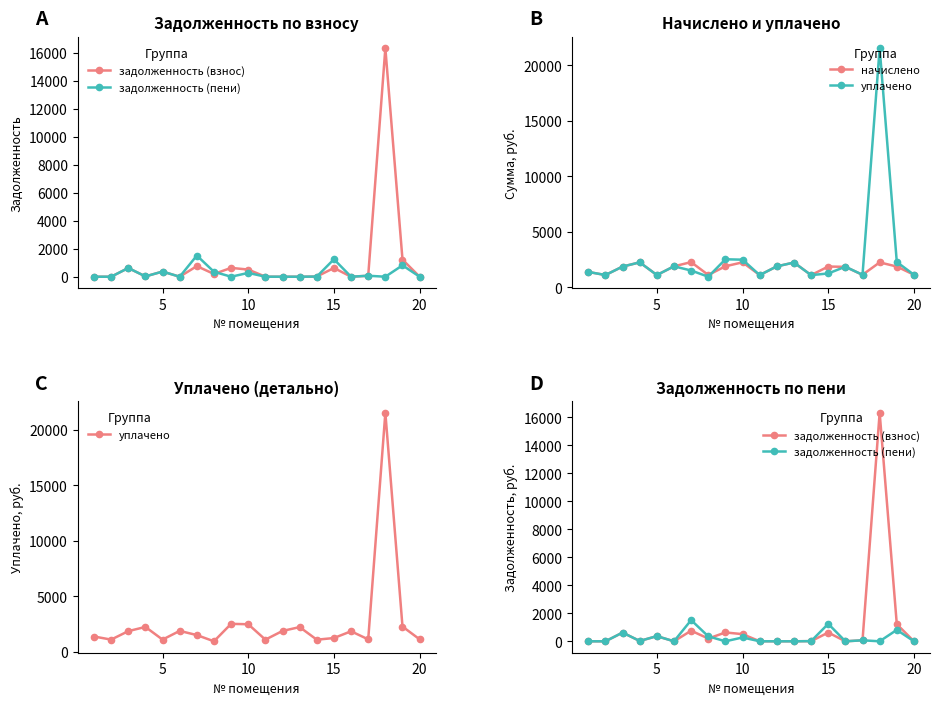

Reading left to right, what are all the values shown in this chart?

задолженность (взнос): 0.0	0.0	623.1	23.4	368.7	0.0	757.1	197.5	631.7	511.6	1.6	0.0	0.0	11.7	624.3	0.0	70.1	16336.4	1223.5	0.0
задолженность (пени): 0.0	0.0	623.1	23.4	368.7	0.0	1514.1	352.8	0.0	273.3	1.6	0.0	0.0	11.7	1248.7	0.0	70.1	0.0	814.8	0.0
начислено: 1386.3	1106.1	1869.3	2249.1	1106.1	1891.4	2271.2	1109.8	1895.1	2252.8	1102.4	1887.8	2234.3	1098.7	1873.0	1843.5	1128.2	2245.4	1873.0	1131.9
уплачено: 1386.3	1106.1	1869.3	2249.1	1106.1	1891.4	1514.1	954.5	2526.8	2491.1	1102.4	1887.8	2234.3	1098.7	1248.7	1857.4	1128.2	21554.2	2281.7	1131.9